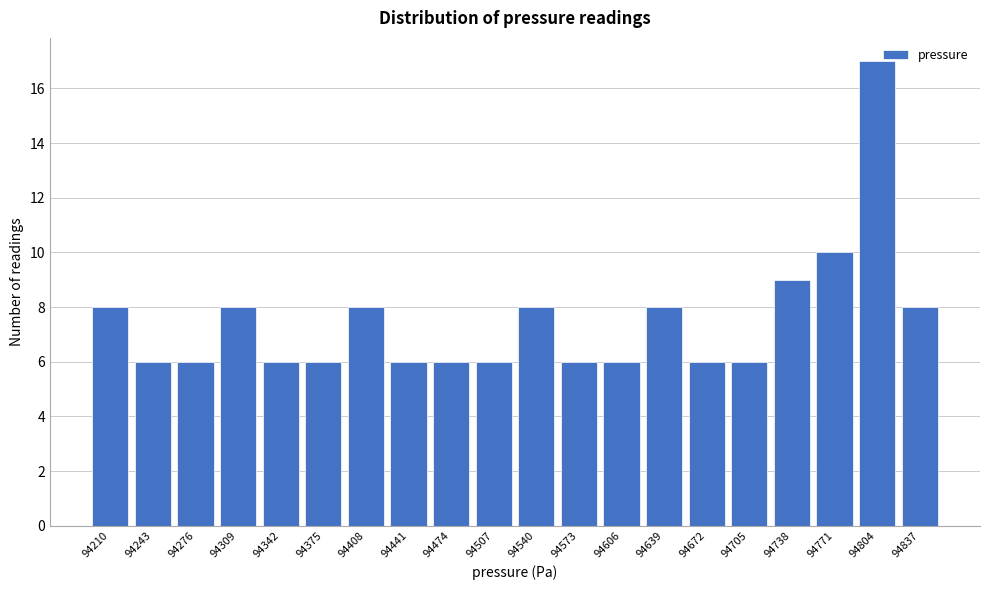

Reading left to right, what are all the values shown in this chart?

94210=8	94243=6	94276=6	94309=8	94342=6	94375=6	94408=8	94441=6	94474=6	94507=6	94540=8	94573=6	94606=6	94639=8	94672=6	94705=6	94738=9	94771=10	94804=17	94837=8